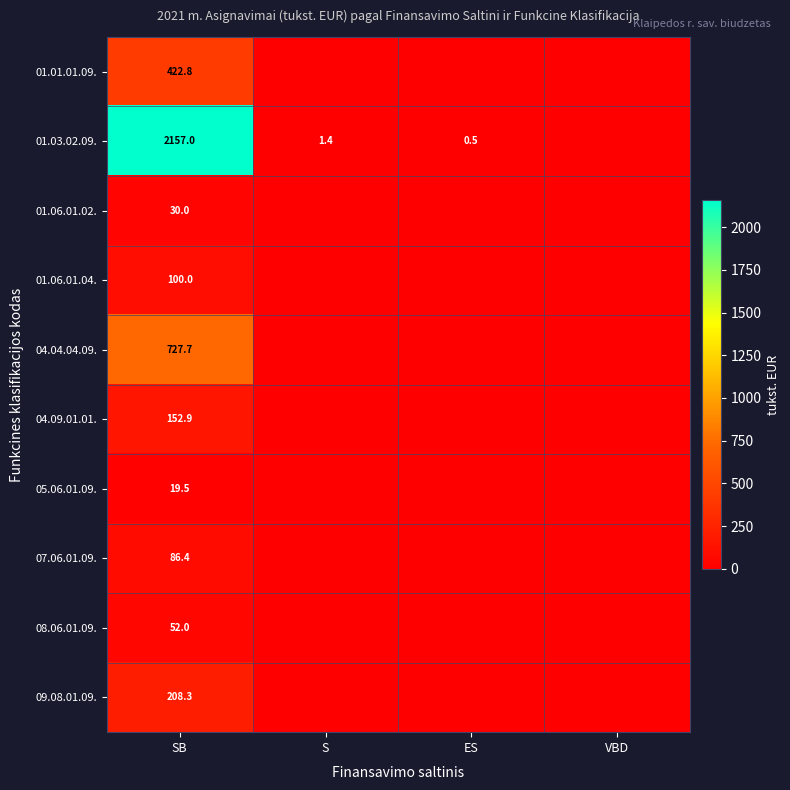

What is the total value across all series at SB?

3956.6